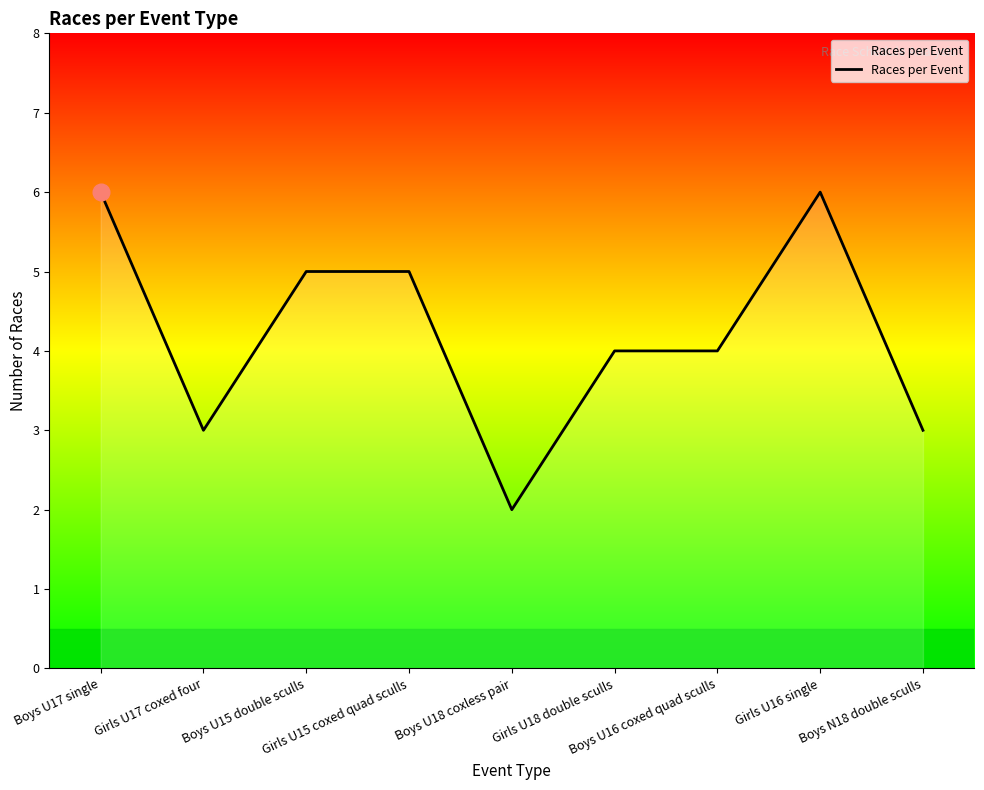

What is the minimum value shown in the chart?

2